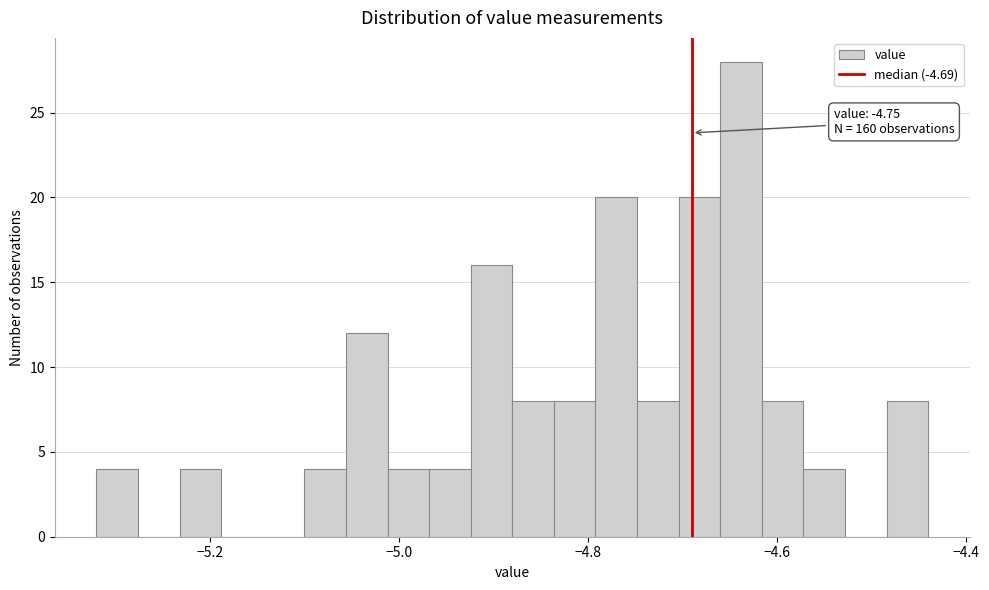

Read against the x-axis, roughly where is the centre of the tallest bar?

-4.64